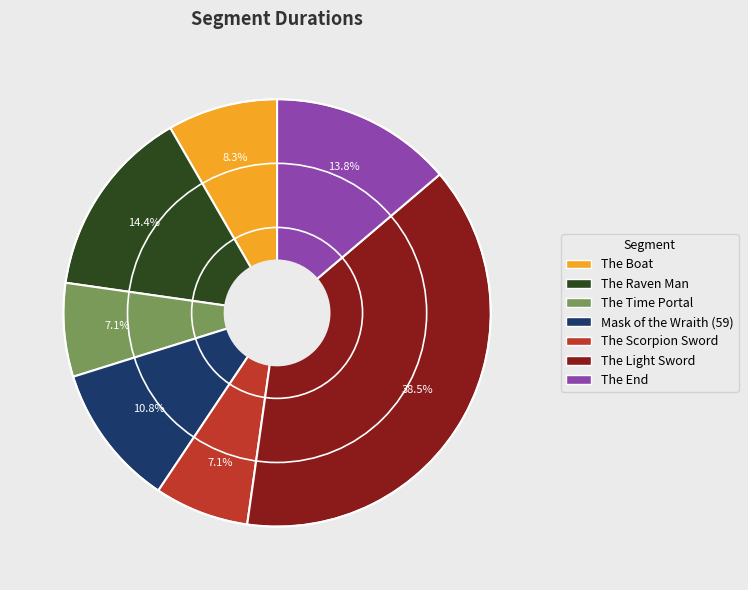

Does any single category account for the majority?

No